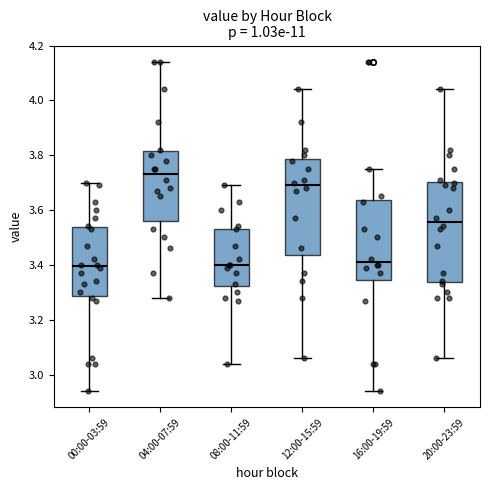

Reading left to right, transcribe this box plot: for each box, give where its median line is, the range the box spans, and where its two whiskers end, as read against the y-axis. The values are not printed on the chart, so give them approximately, as read against the axis.

00:00-03:59: median 3.40, box 3.28 to 3.54, whiskers 2.94 to 3.70
04:00-07:59: median 3.74, box 3.56 to 3.82, whiskers 3.28 to 4.14
08:00-11:59: median 3.40, box 3.32 to 3.54, whiskers 3.04 to 3.70
12:00-15:59: median 3.70, box 3.44 to 3.78, whiskers 3.06 to 4.04
16:00-19:59: median 3.42, box 3.34 to 3.64, whiskers 2.94 to 3.76
20:00-23:59: median 3.56, box 3.34 to 3.70, whiskers 3.06 to 4.04